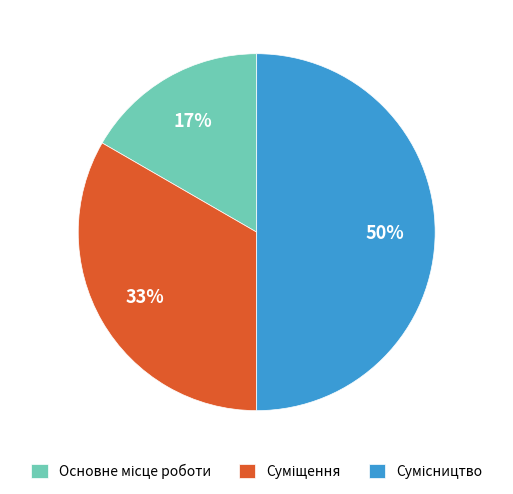

To the nearest percent, what is the difference between the largest and smallest slice percentages?

33%